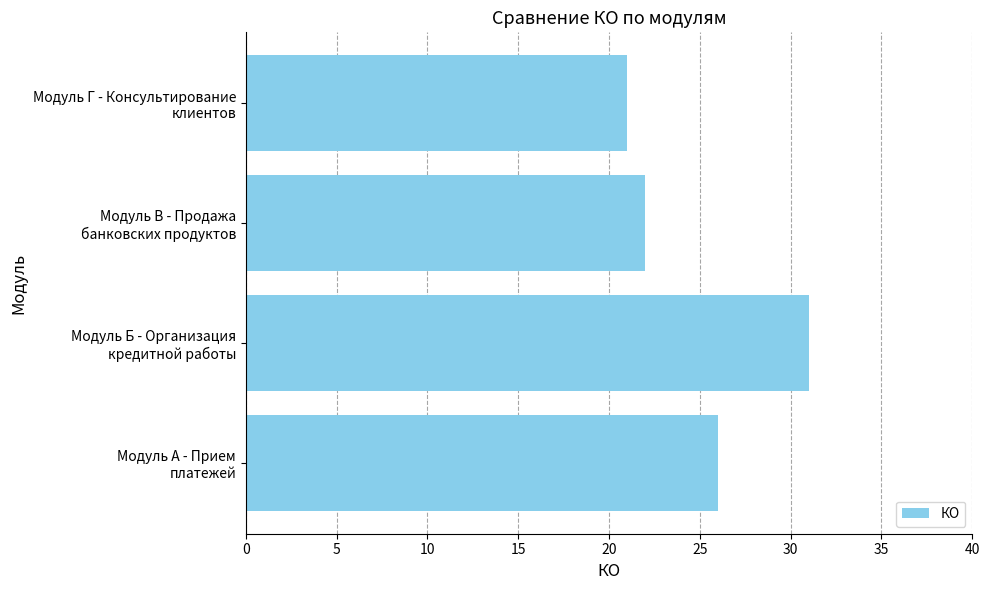

How many bars are there in total?

4